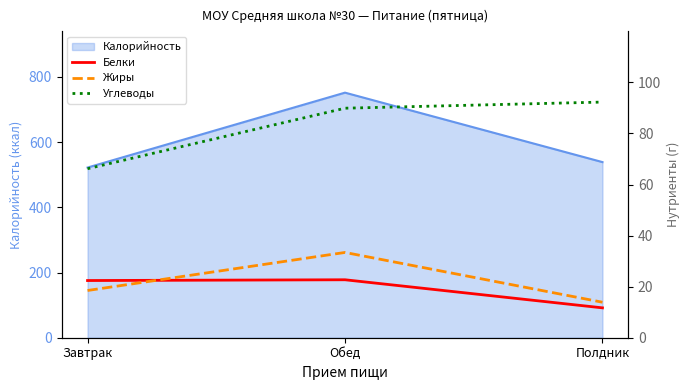

At which category is the sum across all series the highest?

Обед